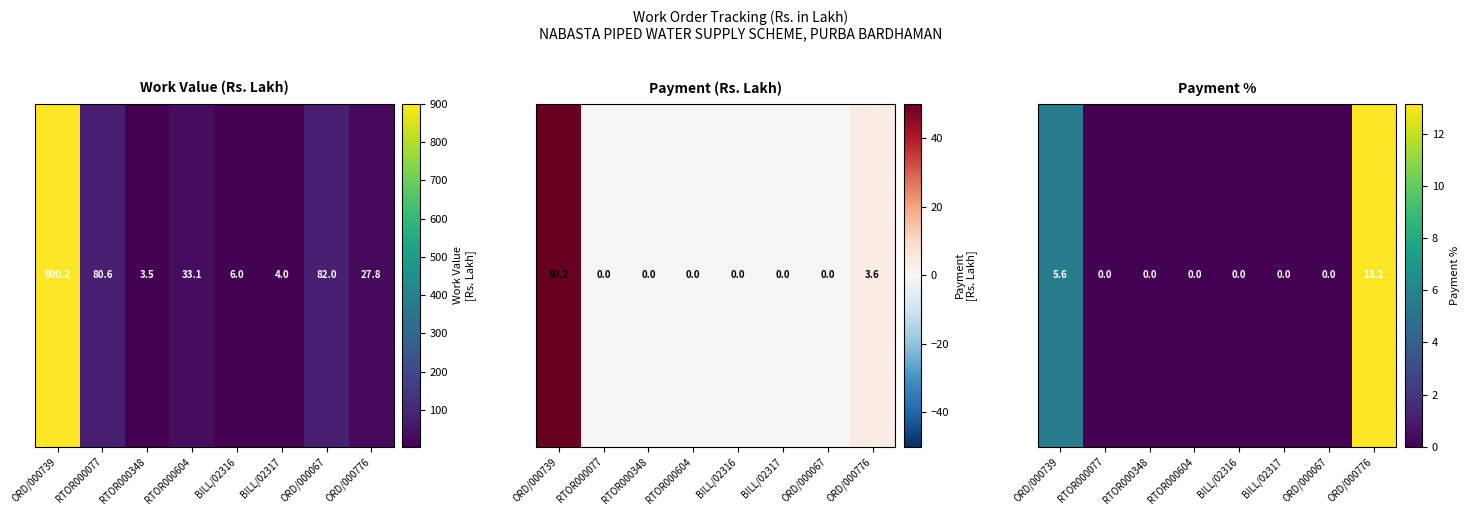

What is the maximum value shown in the chart?

13.2